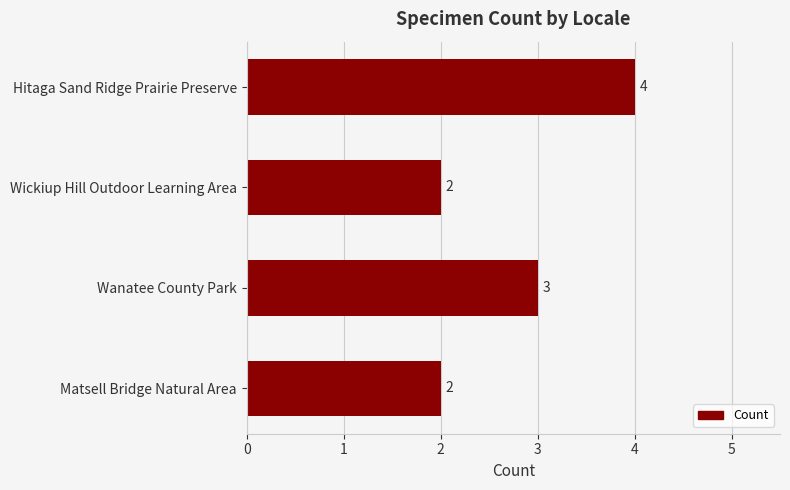

What is the maximum value shown in the chart?

4